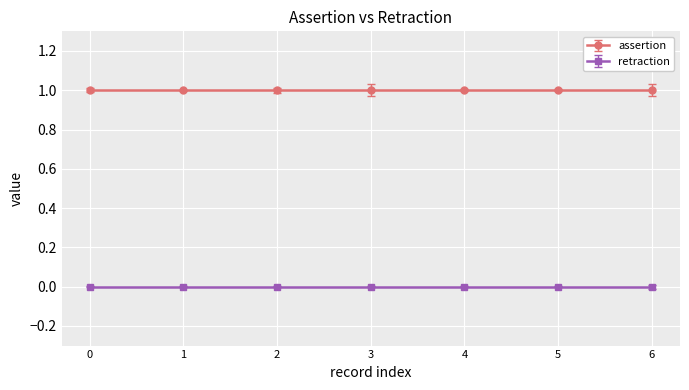

At how many categories does at least one series exceed 0?

7